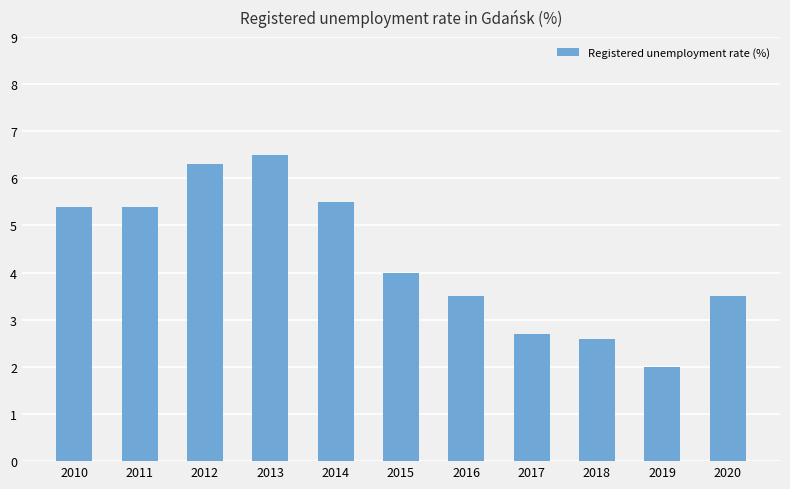

What is the difference between the maximum and second lowest values?

3.9